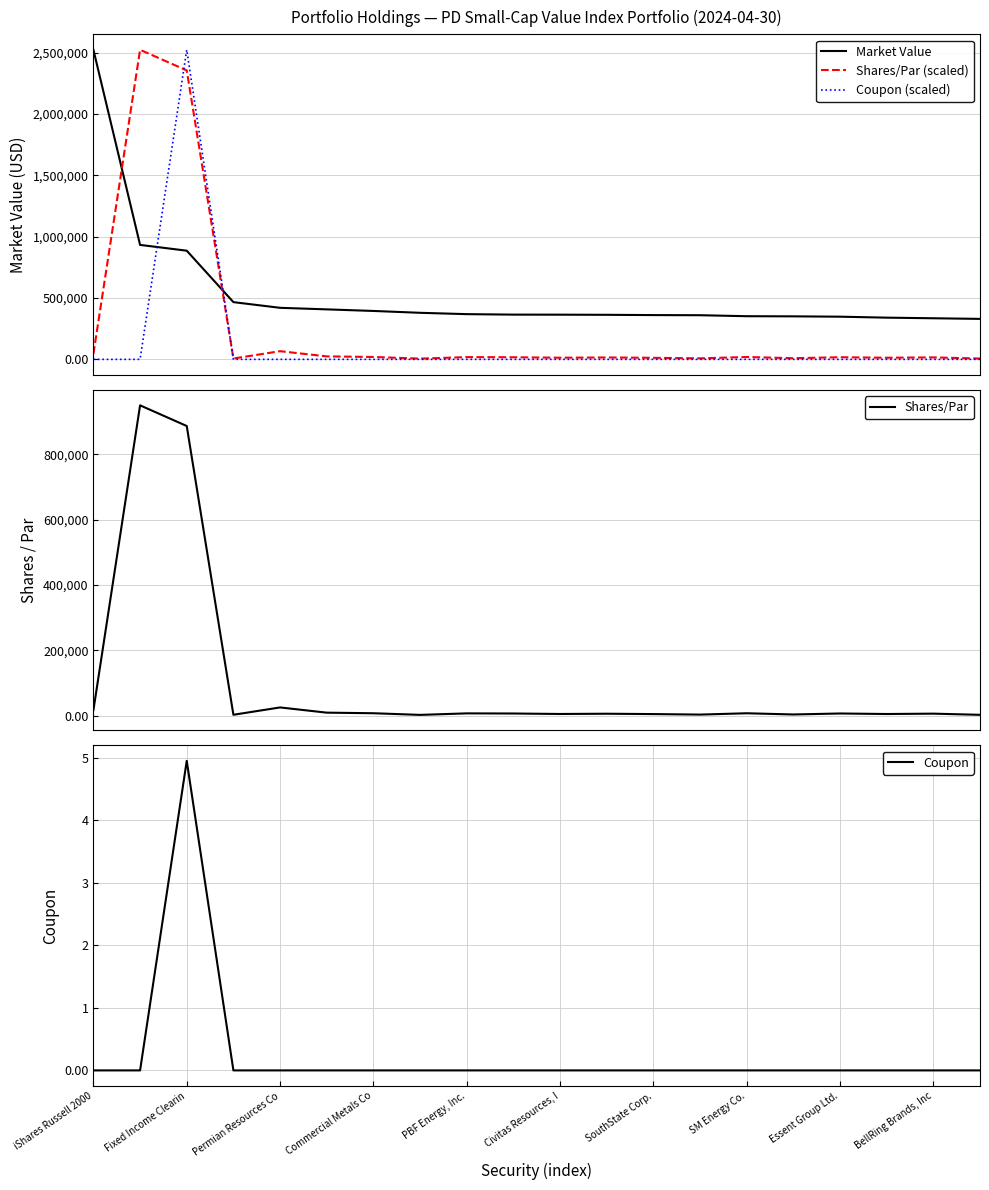

How many data points does each series have?

20